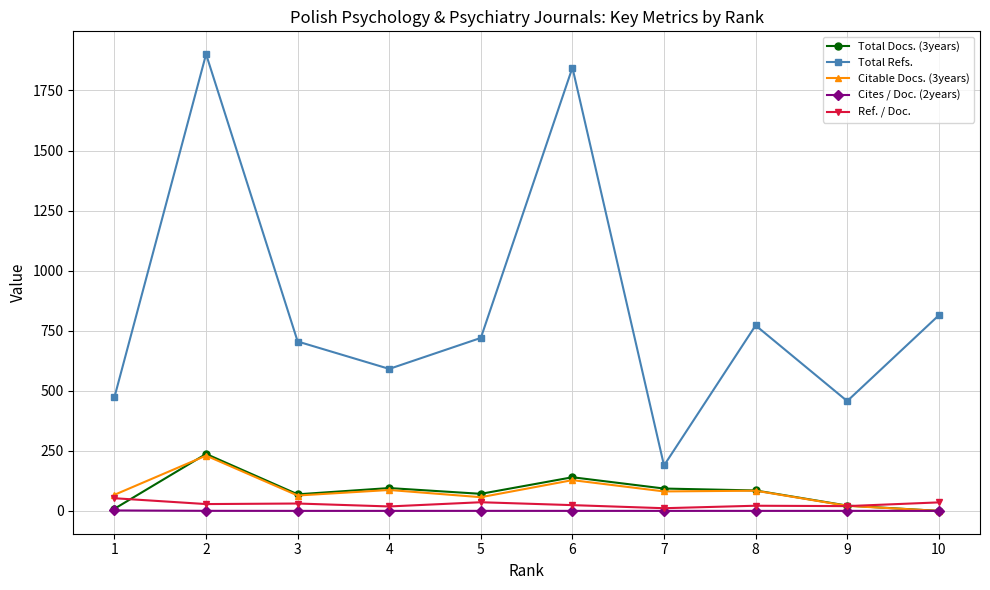

What is the difference between the maximum and second lowest values in the Ref. / Doc. series?

34.2